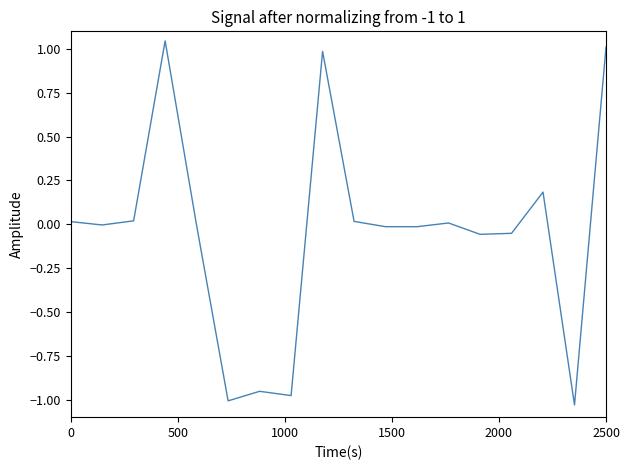

What is the difference between the maximum and second lowest values?

2.1